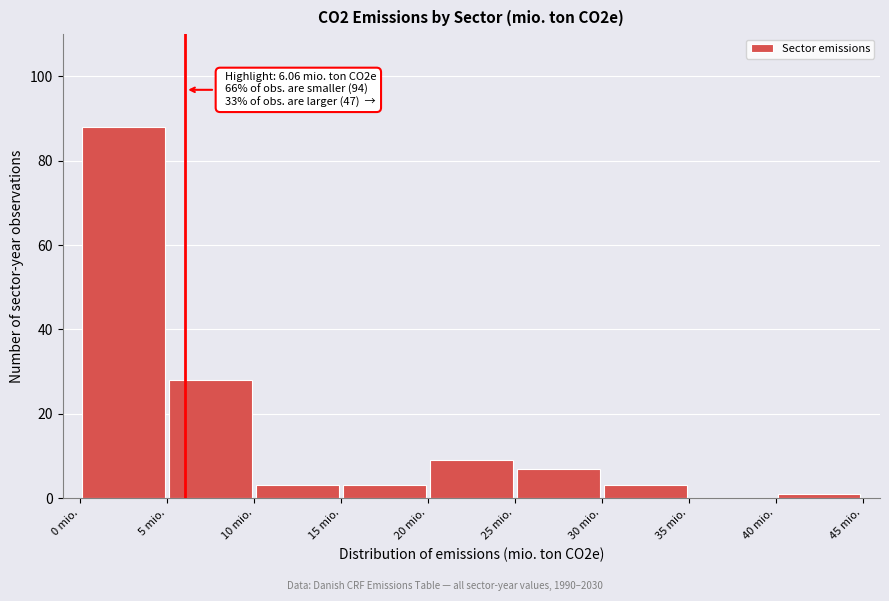

Which range on the x-axis has the tallest bar?

0 to 5